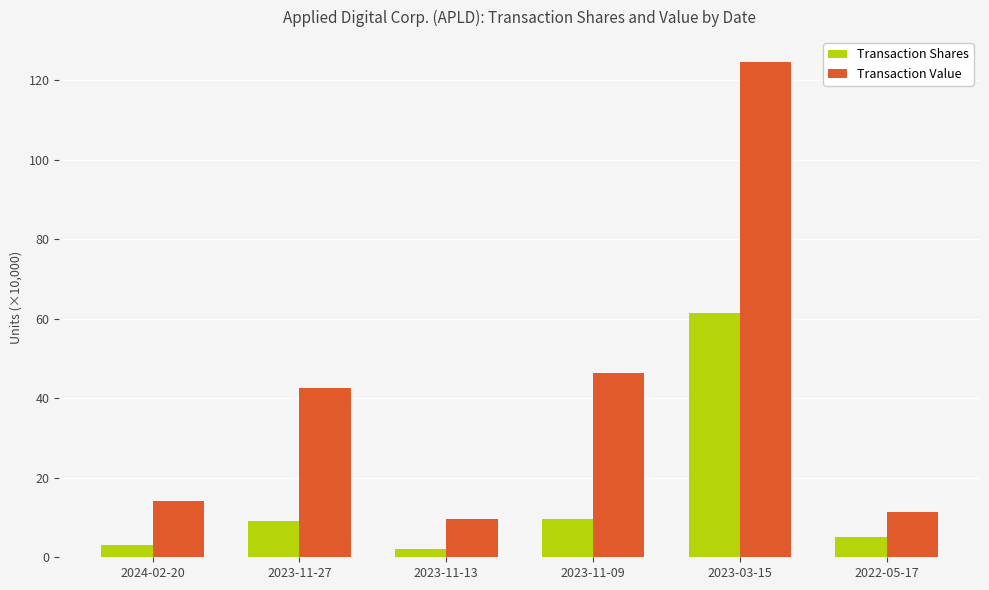

What is the total value across all series at 2023-11-09?

56.0